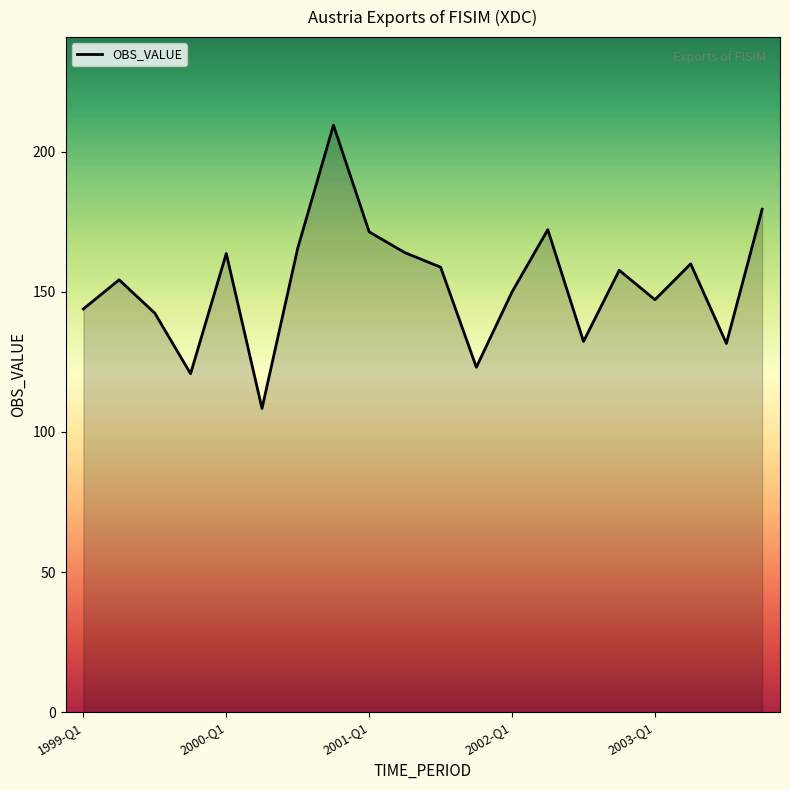

What is the difference between the maximum and minimum values?

101.1